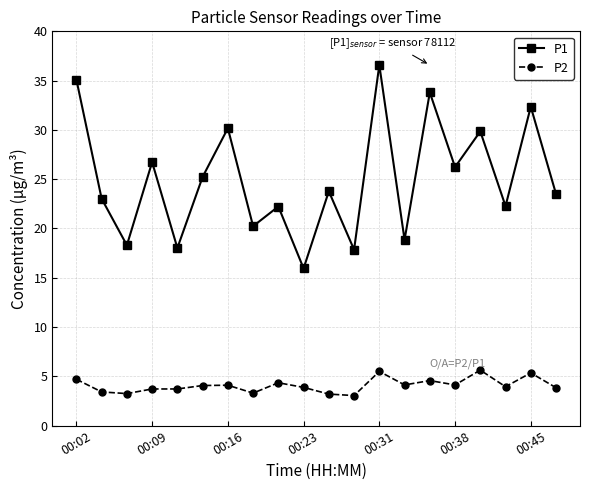

Which series has the largest total across all categories?

P1